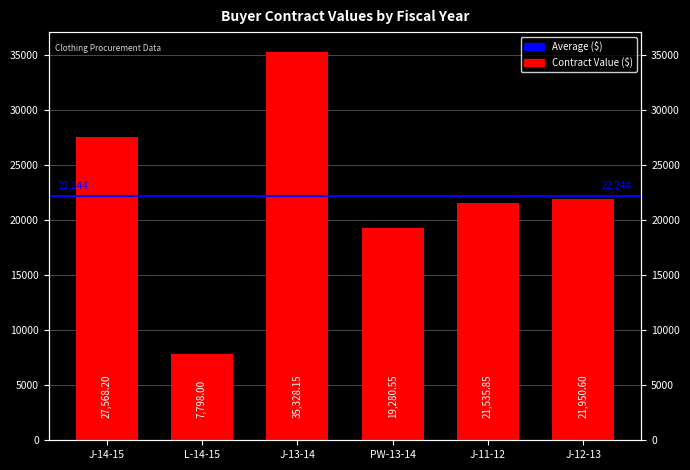

Reading left to right, what are all the values shown in this chart?

27568.2	7798.0	35328.2	19280.5	21535.8	21950.6